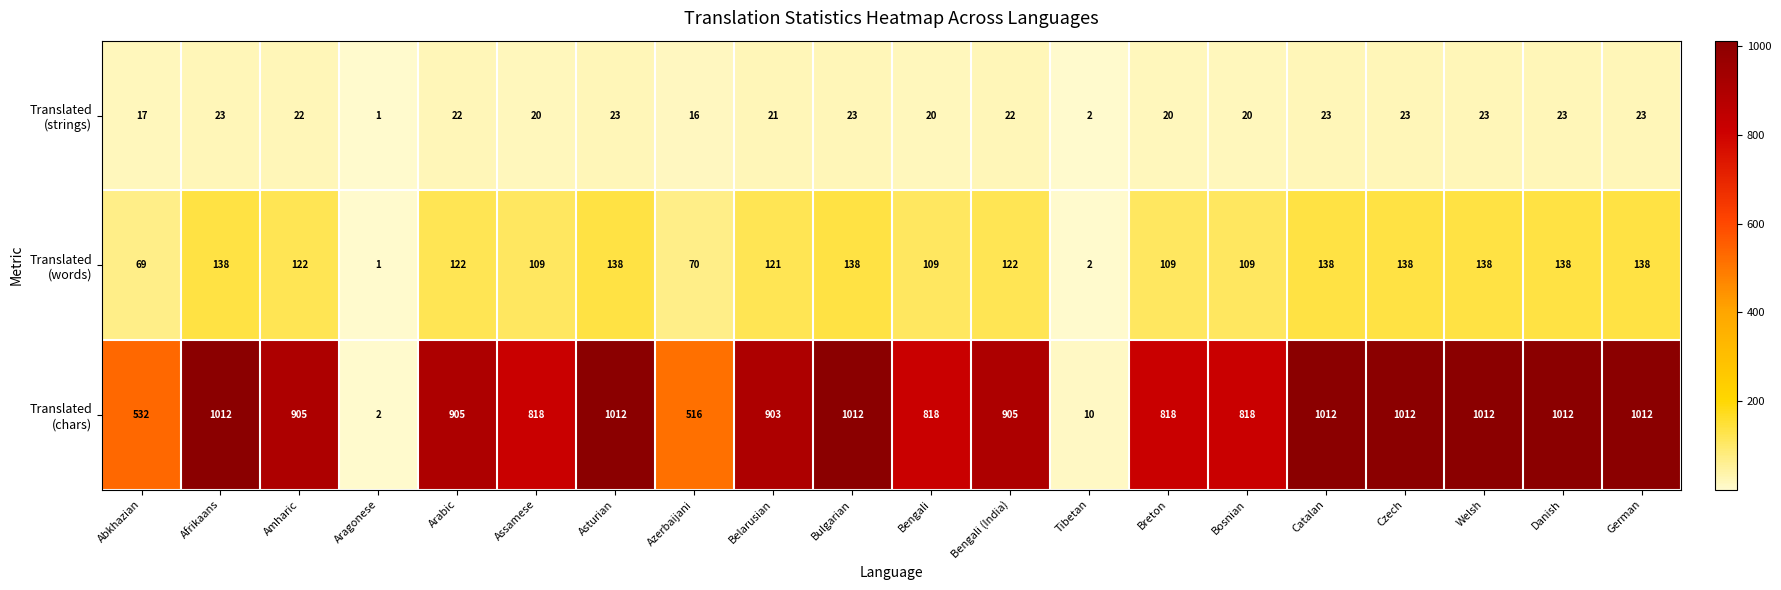

At how many categories does at least one series exceed 932?

8